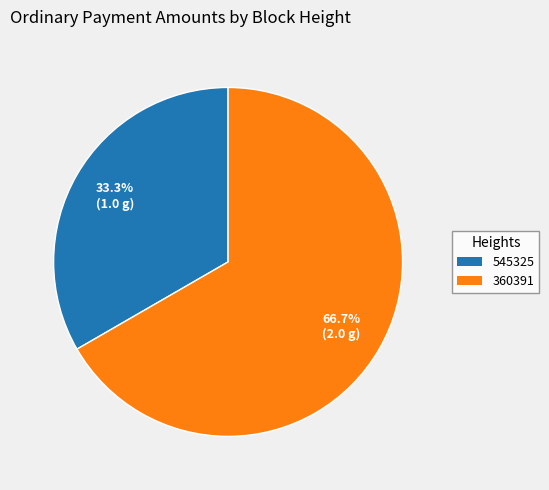

Count the number of slices in the pie.

2